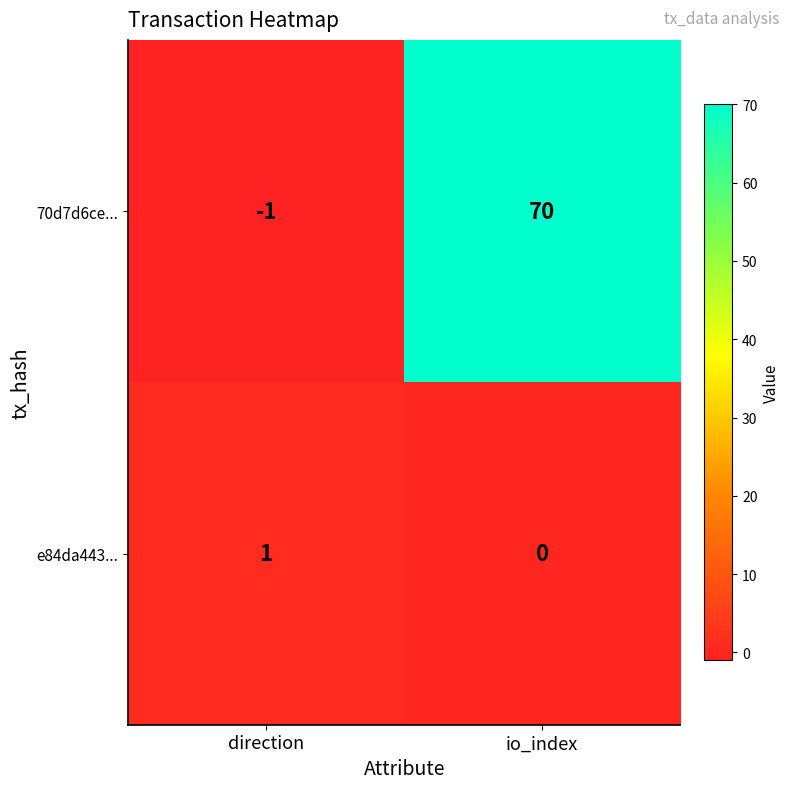

True or false: 70d7d6ce... has a value of 70 at io_index.

True